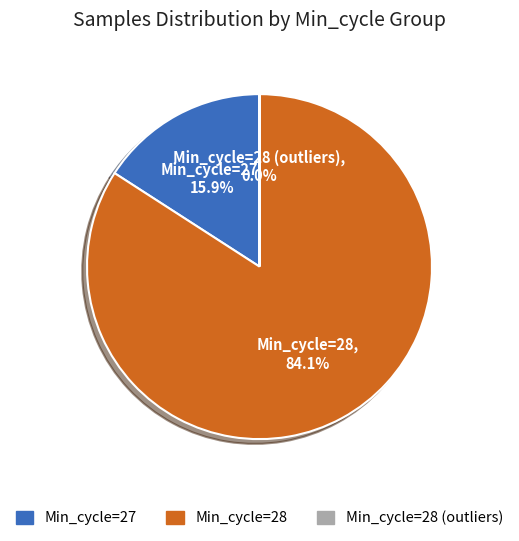

Combined, what portion of the pie is Min_cycle=28 and Min_cycle=27?

100.0%